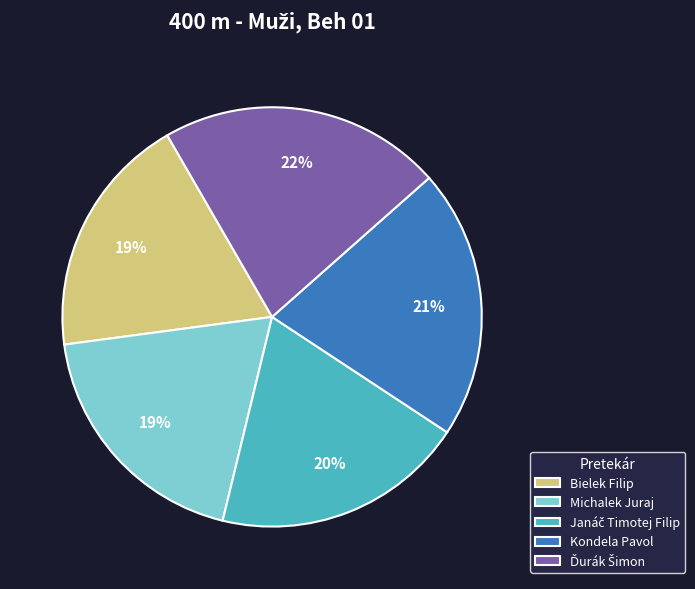

To the nearest percent, what is the average slice percentage?

20%